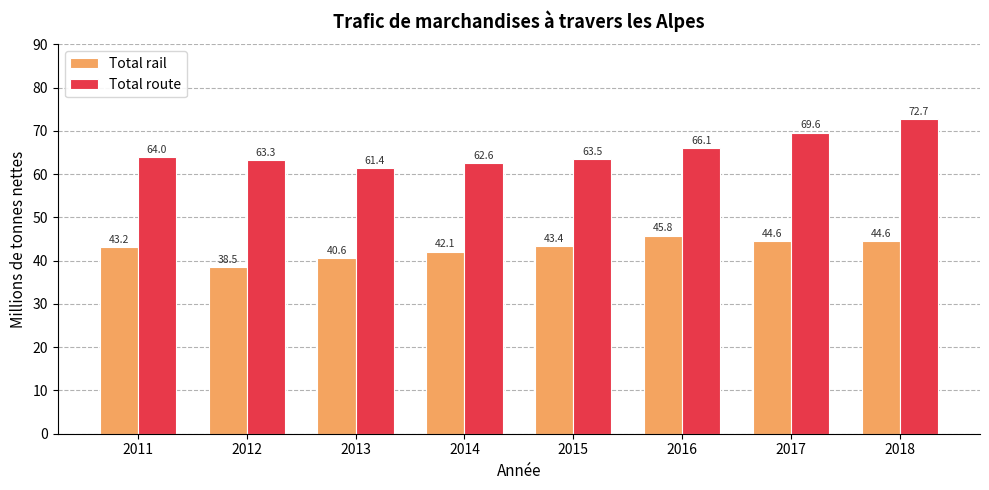

At 2018, list the series in order from smallest to largest.

Total rail, Total route